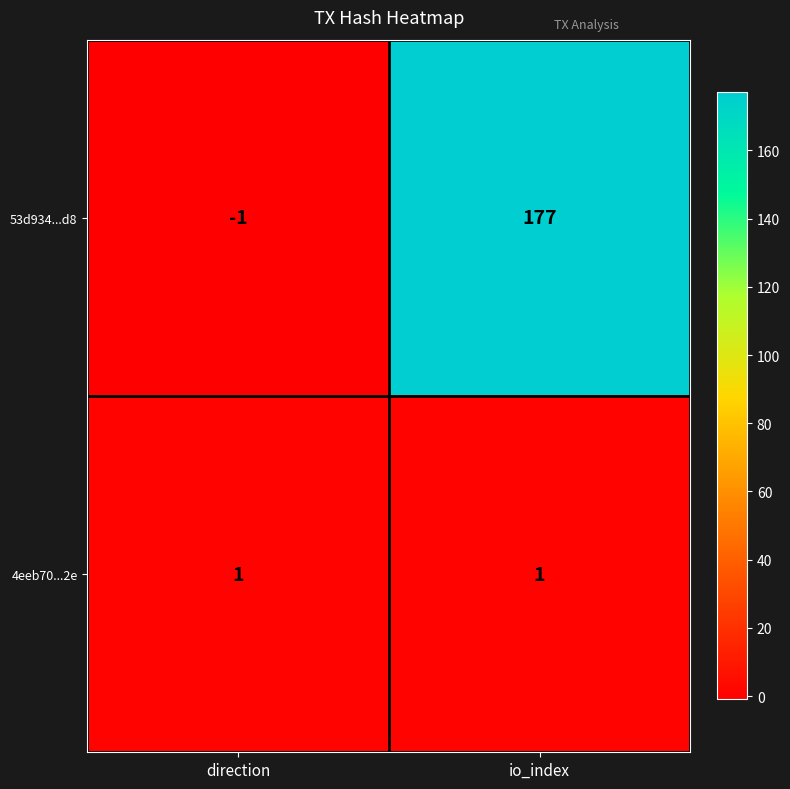

At how many categories does at least one series exceed 98?

1